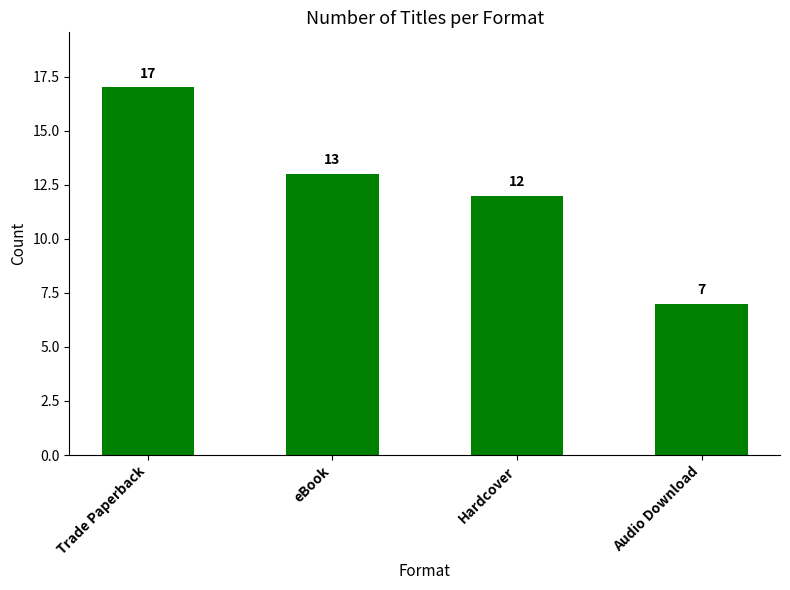

What is the value of the 2nd bar from the left?

13